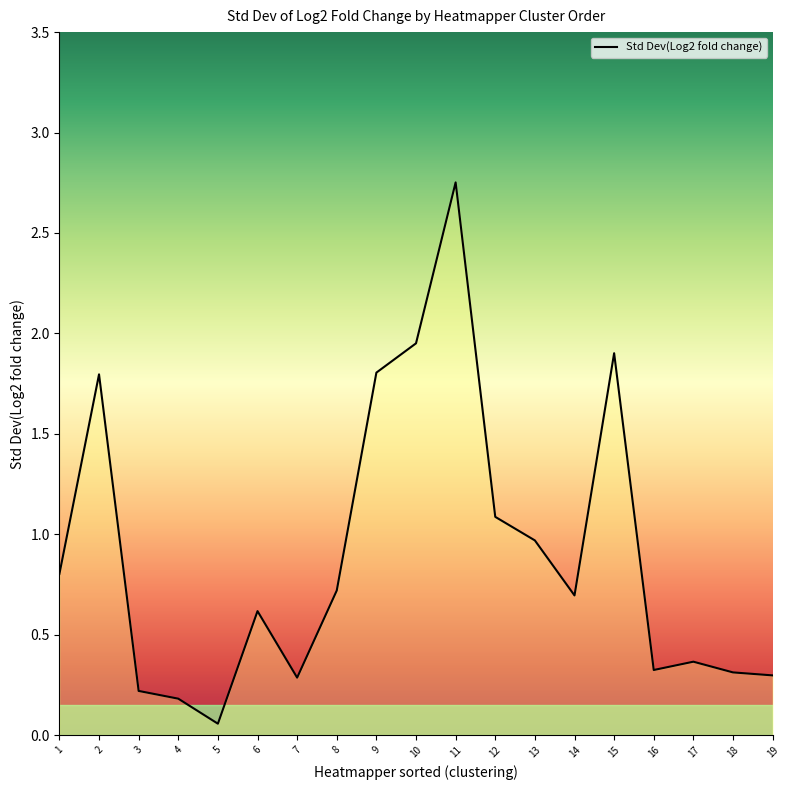

True or false: the data shows 0.4 at 12.

False